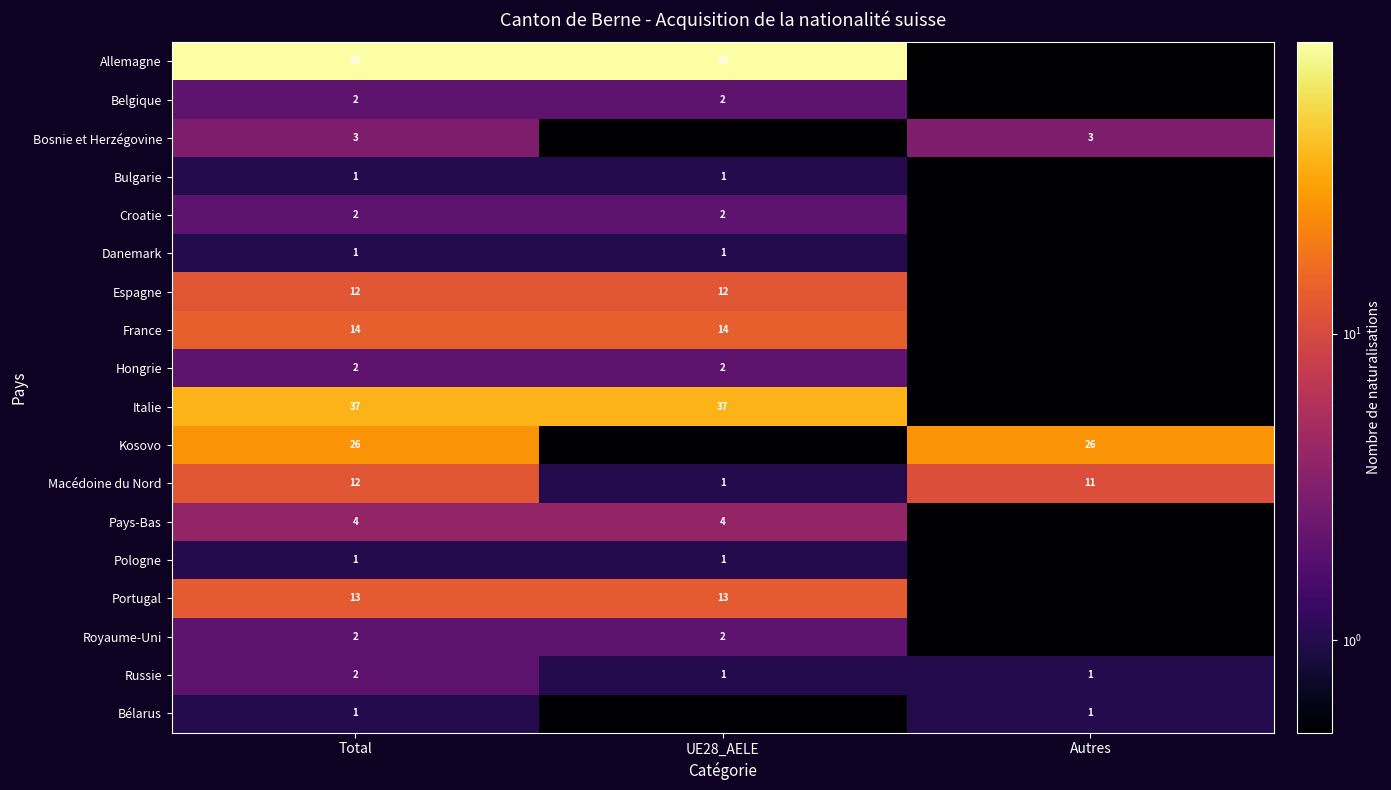

At which category does the chart reach its minimum across all series?

Autres